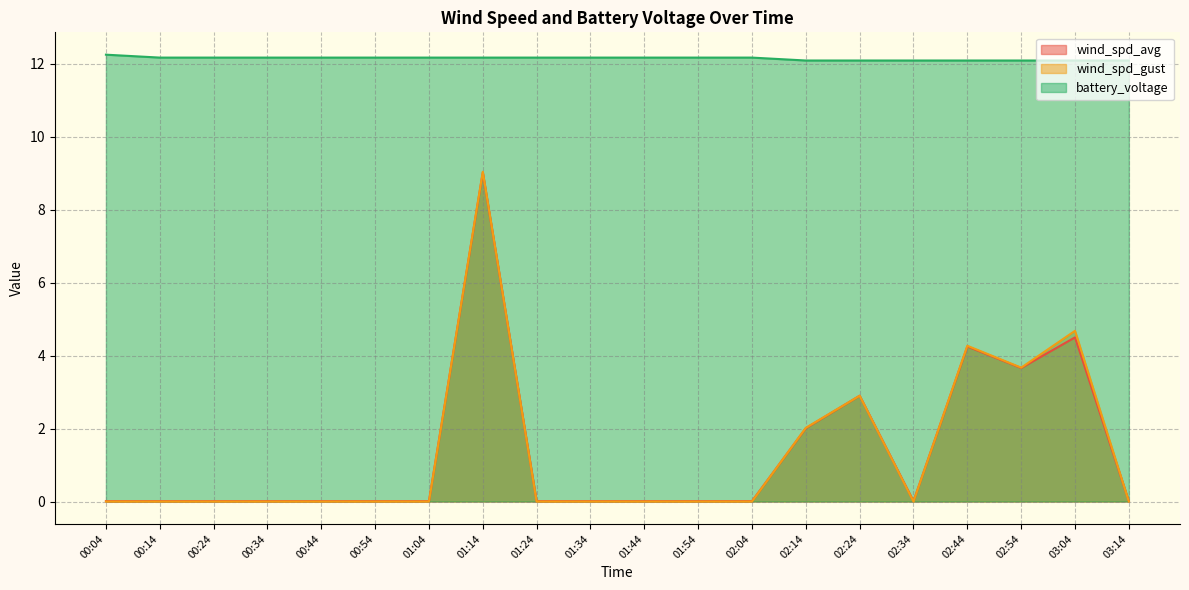

How many interior local peaks does the wind_spd_avg series have?

4